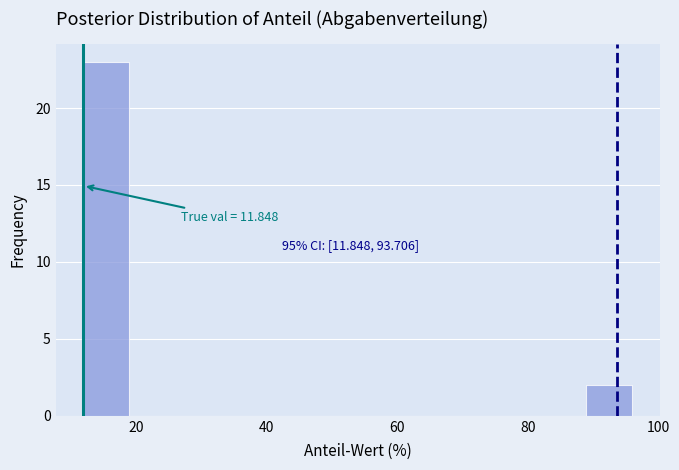

Read against the x-axis, roughly where is the centre of the tallest bar?

16